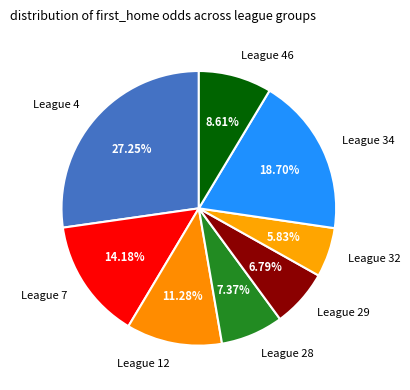

Which slice is the largest?

League 4